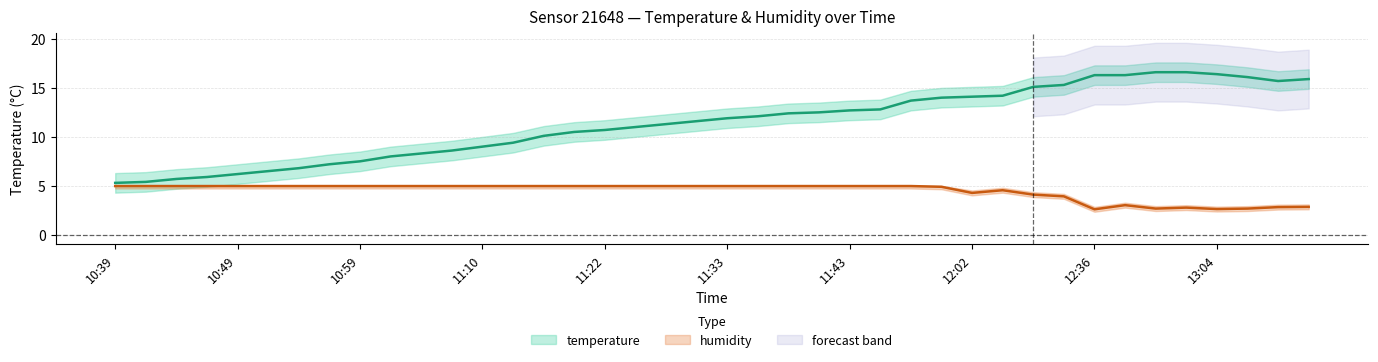

How many series are shown in this chart?

2